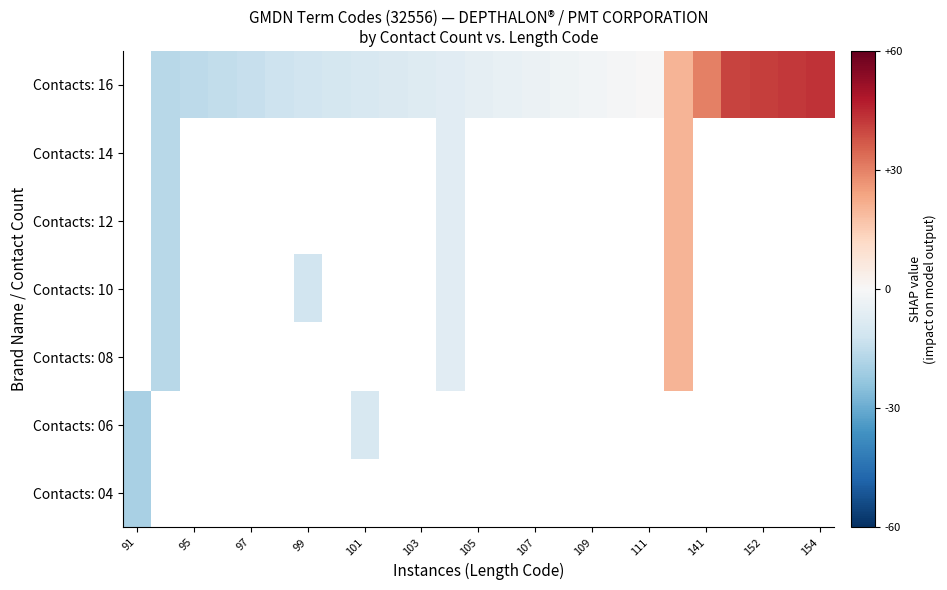

How many data points does each series have?

25